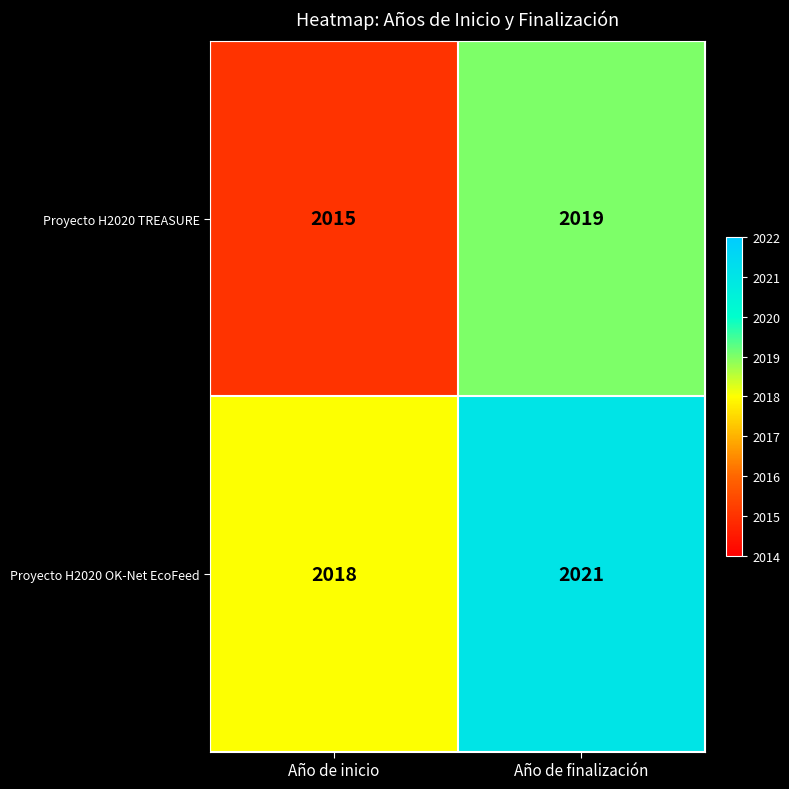

At which category is the sum across all series the highest?

Año de finalización